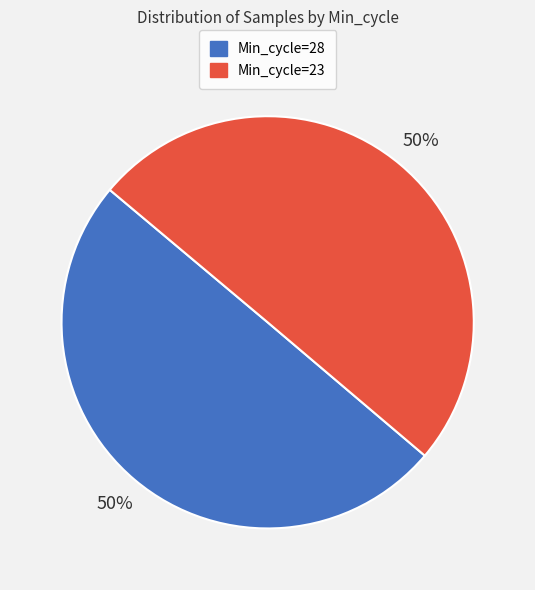

To the nearest percent, what portion does Min_cycle=28 represent?

50%